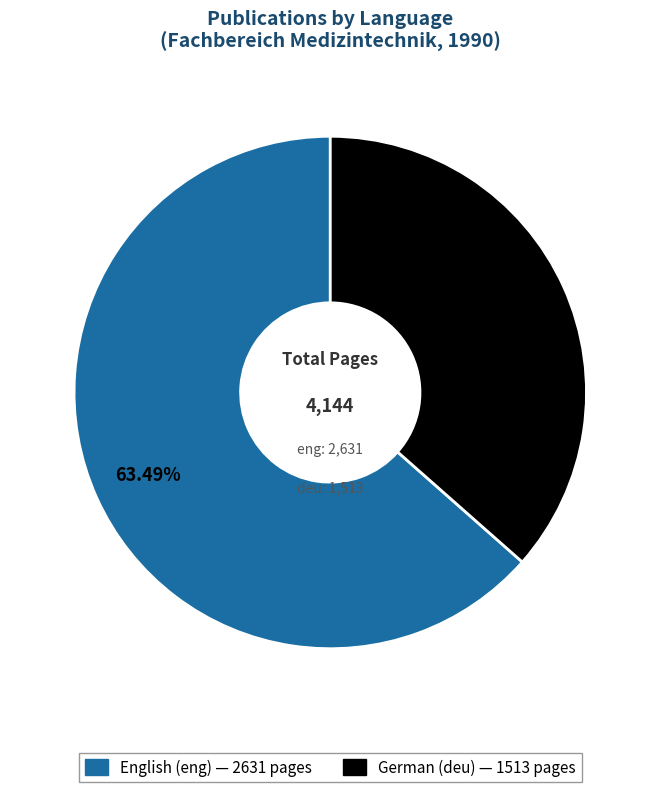

Does any single category account for the majority?

Yes